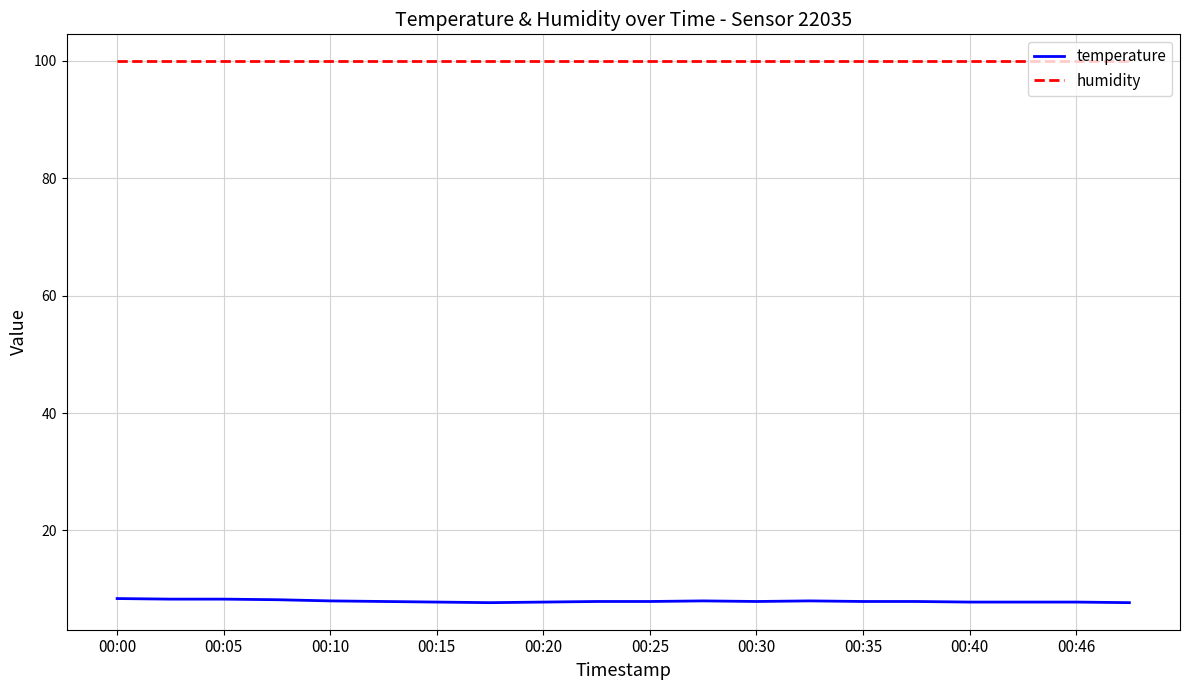

Which series has the largest range (max minus min)?

temperature